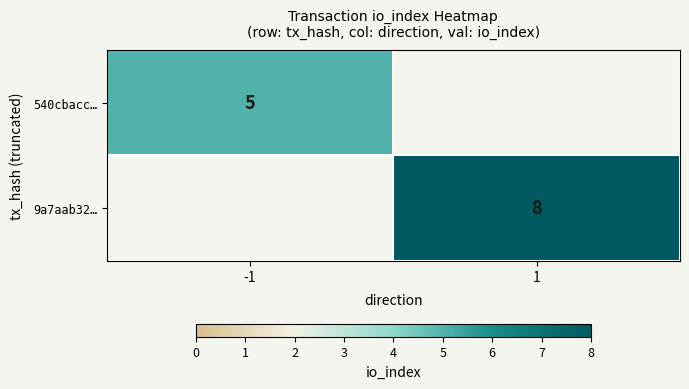

The 9a7aab32… series shows 8 at 1. True or false?

True